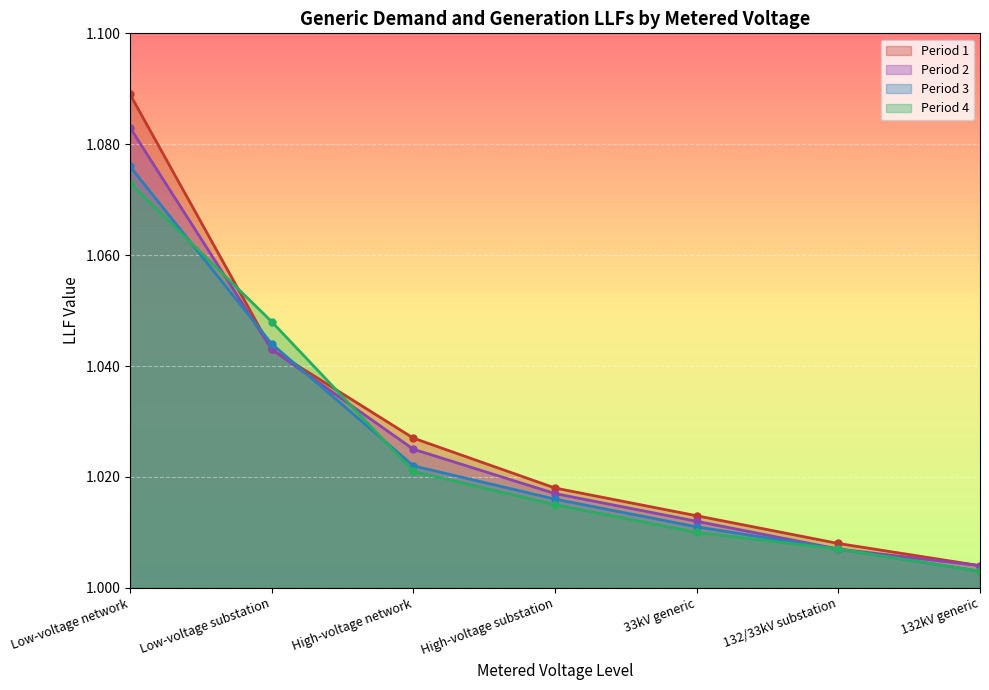

Read the Period 4 value at 33kV generic.

1.0